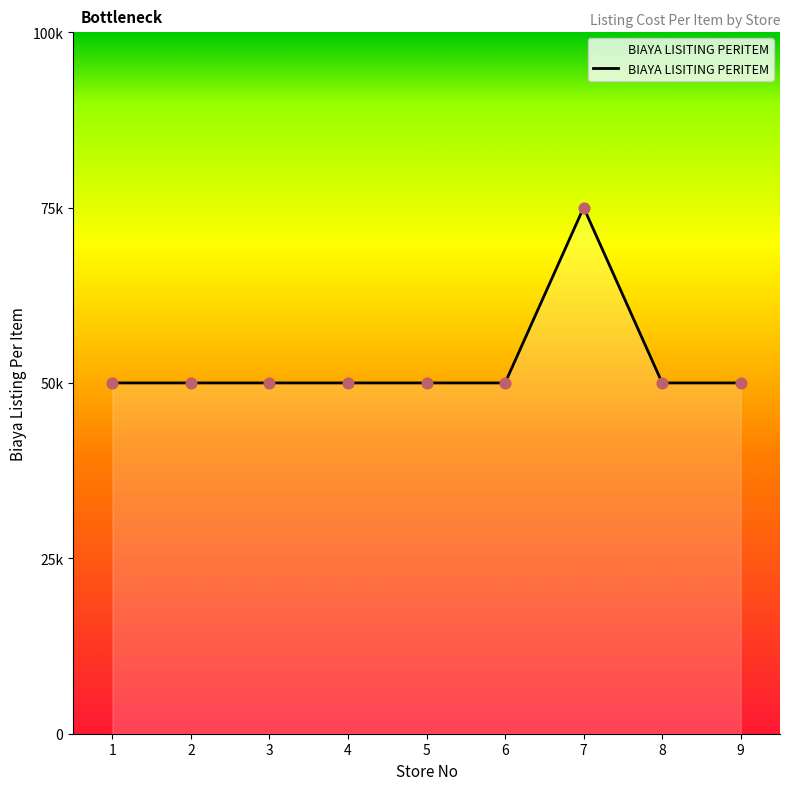

What is the change in value from 7 to 9?

-25000